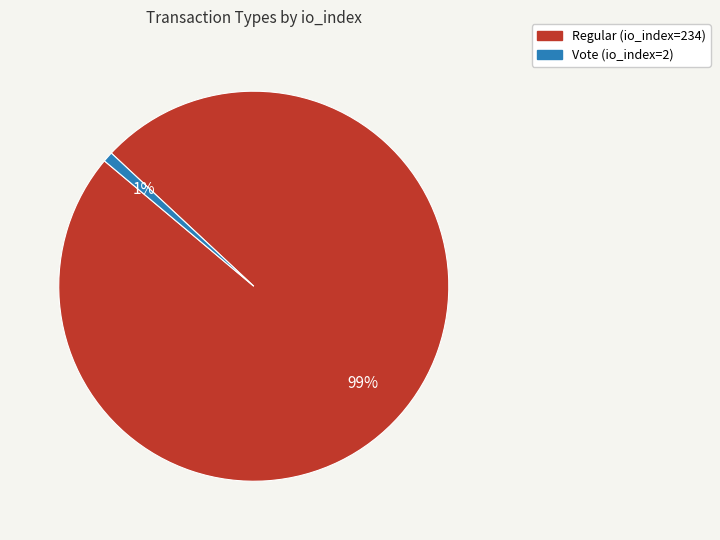

Count the number of slices in the pie.

2